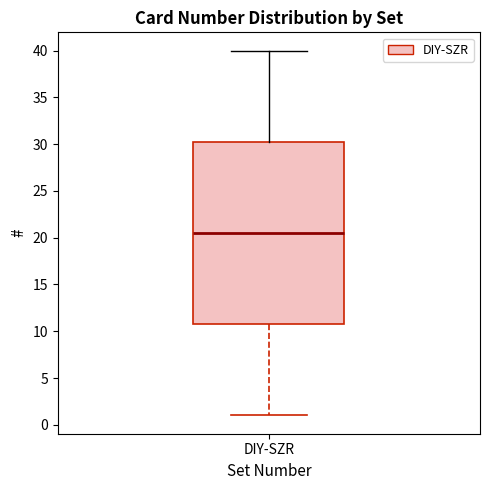

Transcribe this box plot: give where the median line is, the range the box spans, and where the two whiskers end, as read against the y-axis. The values are not printed on the chart, so give them approximately, as read against the axis.

median 20.5, box 11.0 to 30.5, whiskers 1.0 to 40.0